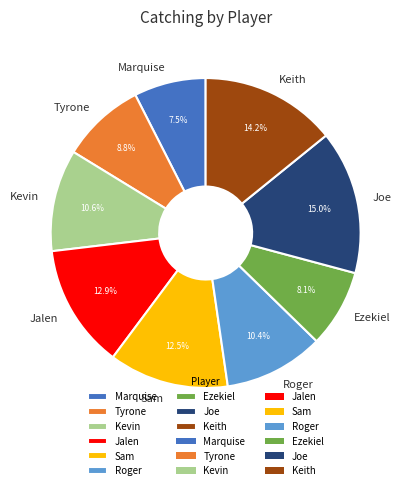

Which has a higher value, Joe or Kevin?

Joe